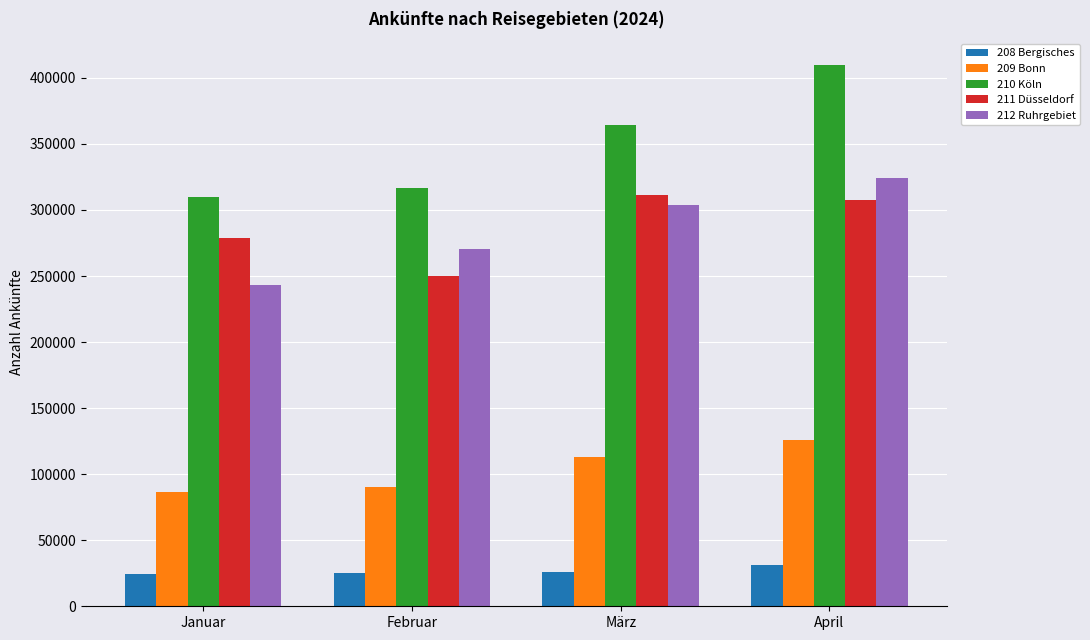

Which series has the widest spread of values?

210 Köln